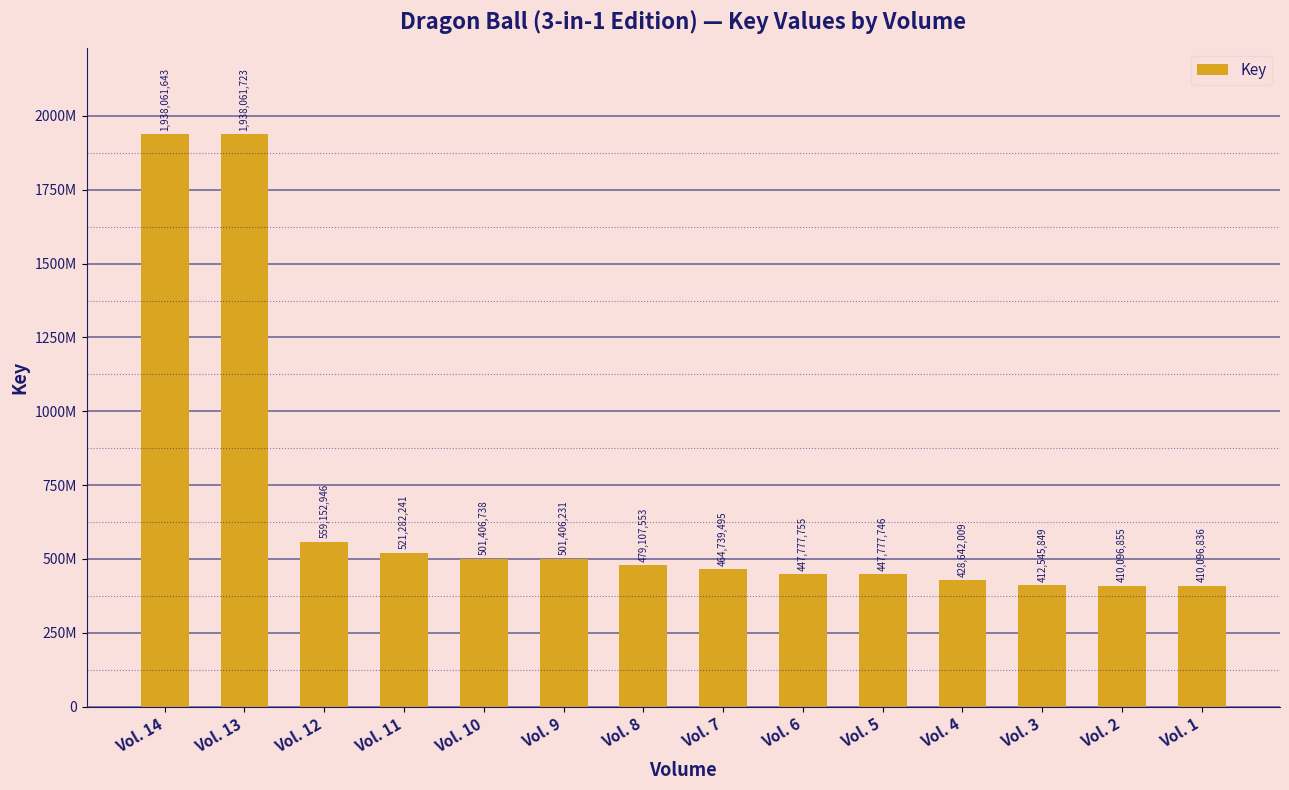

The chart shows a value of 410096855 at Vol. 2. True or false?

True